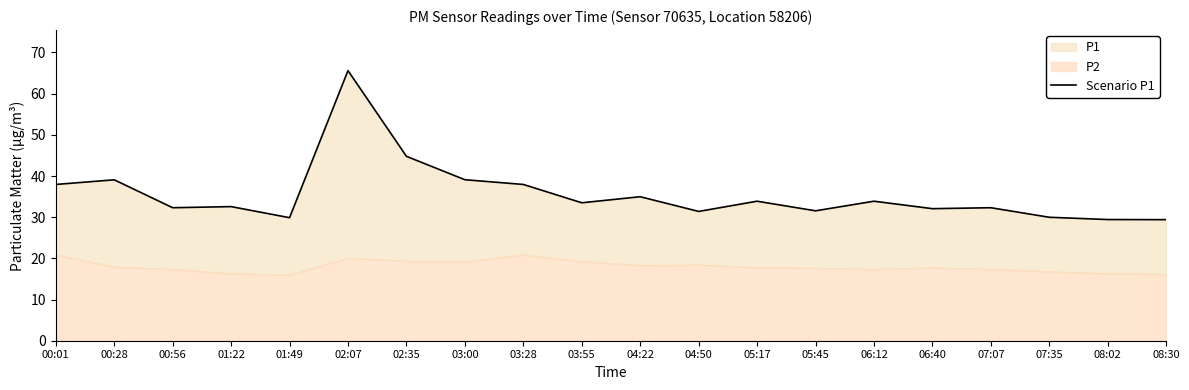

Which has a higher value, 08:30 or 07:35?

07:35